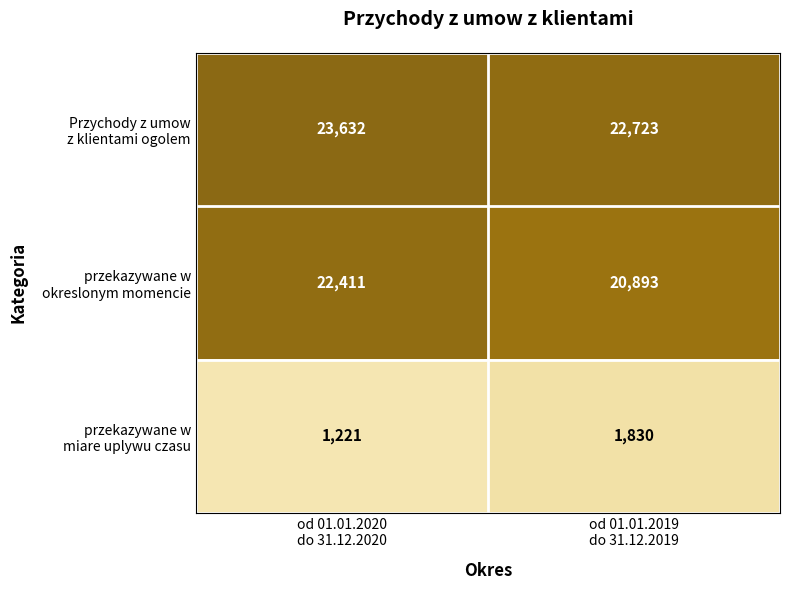

What is the minimum value shown in the chart?

1221